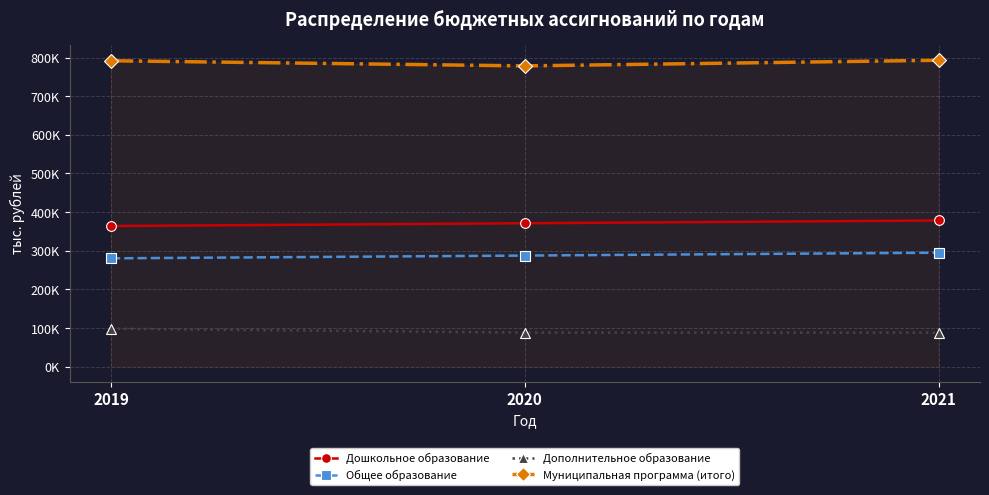

Does the chart display data point markers on the line(s)?

Yes